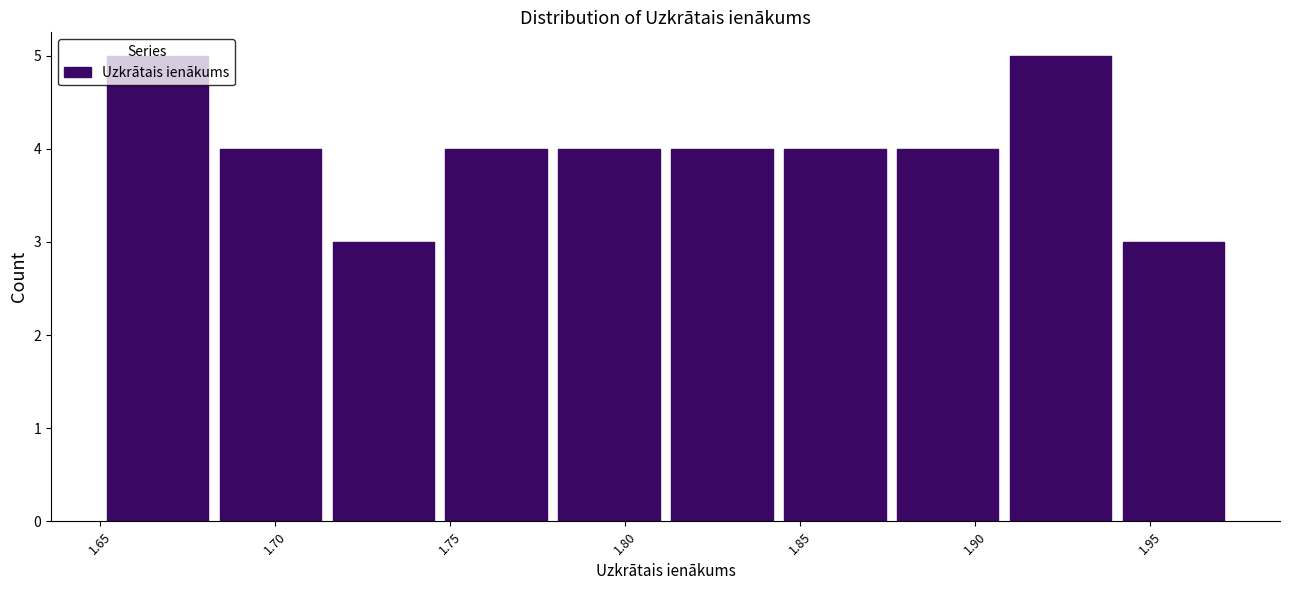

Reading left to right, list every bar in this chart as the range it spans on the x-axis followed by its height. Neither the bar edges nor the heights are printed on the chart, so give them approximately, as read against the axes.

1.650 to 1.685: 5
1.685 to 1.715: 4
1.715 to 1.745: 3
1.745 to 1.780: 4
1.780 to 1.810: 4
1.810 to 1.845: 4
1.845 to 1.875: 4
1.875 to 1.910: 4
1.910 to 1.940: 5
1.940 to 1.975: 3